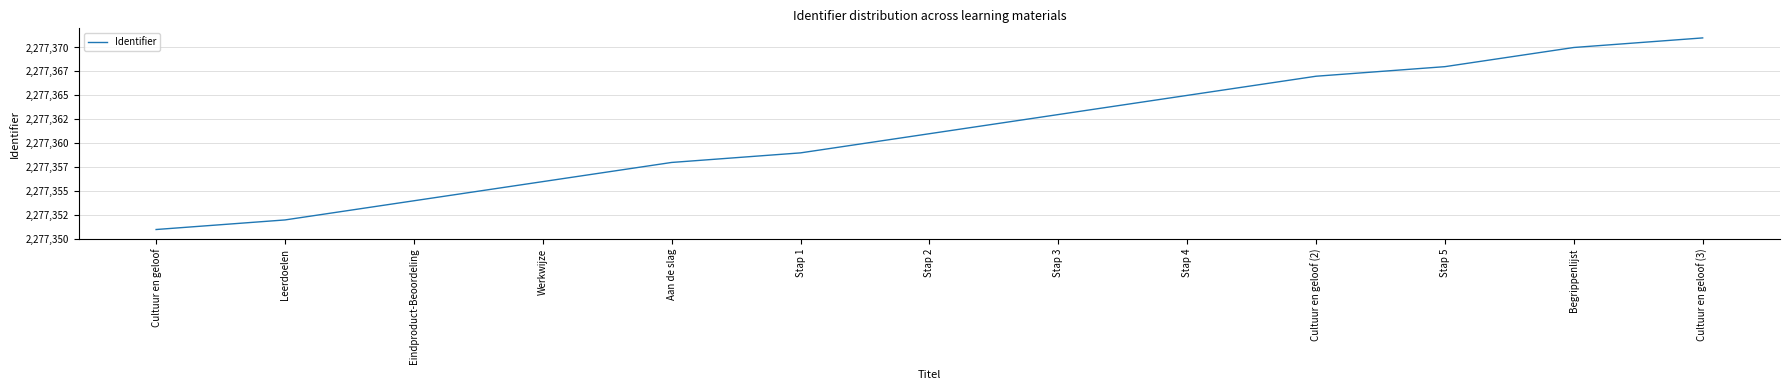

True or false: the data shows 538490 at Cultuur en geloof.

False